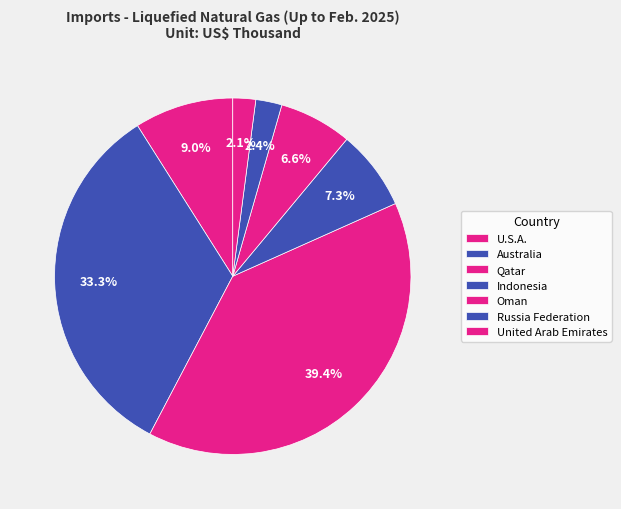

What is the ratio of the value at Oman to the value at Russia Federation?

2.8